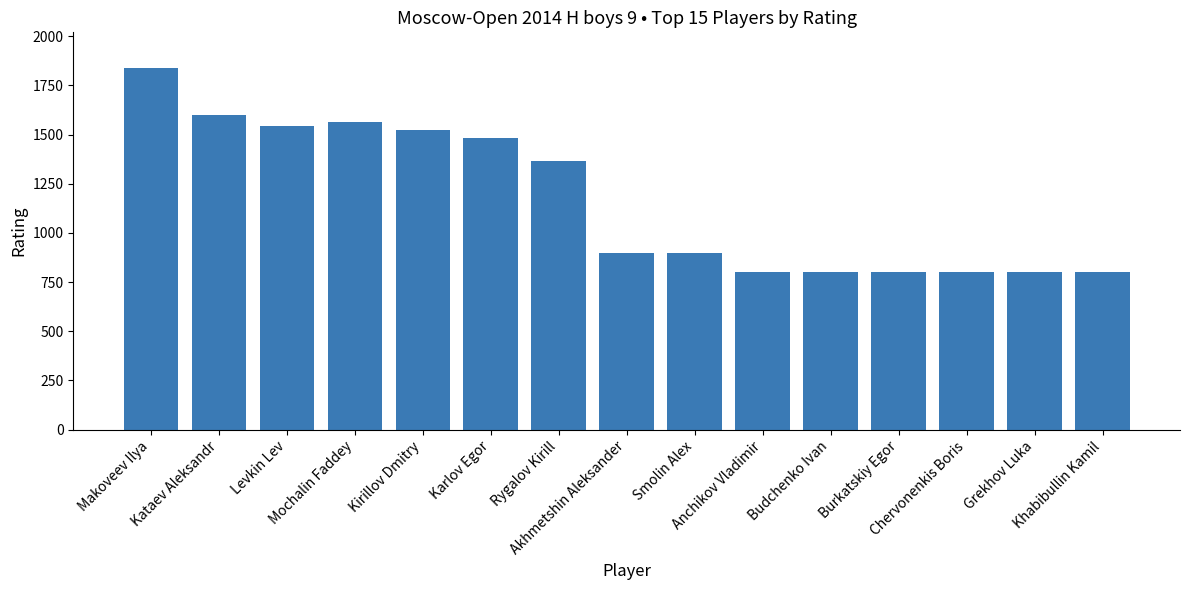

What is the greatest value displayed?

1836